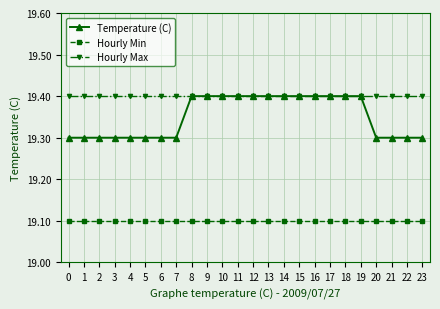

True or false: Hourly Max and Hourly Min intersect in this chart.

False